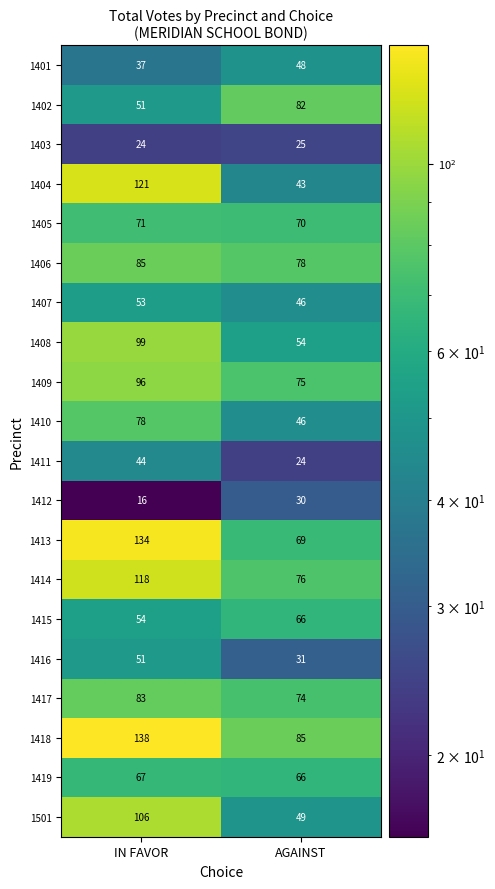

Which series has the largest range (max minus min)?

1404